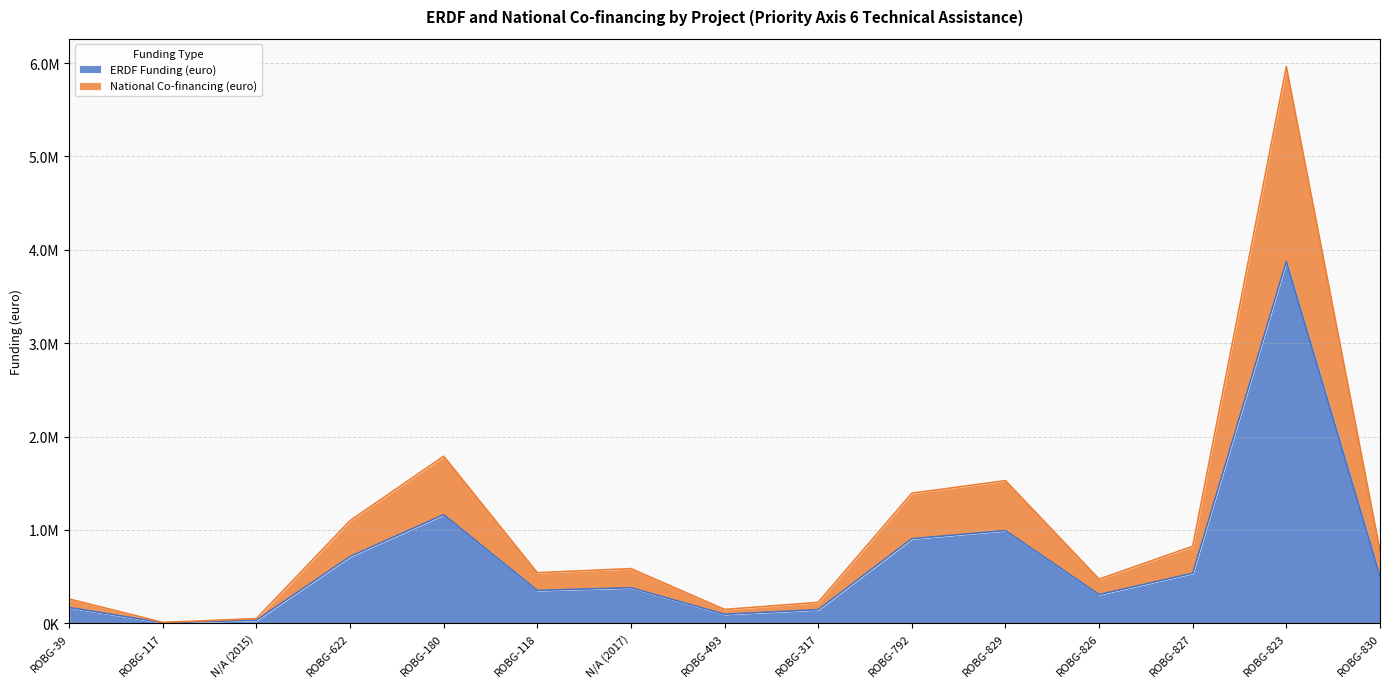

The value of National Co-financing (euro) at ROBG-823 is 3678684.4. True or false?

False